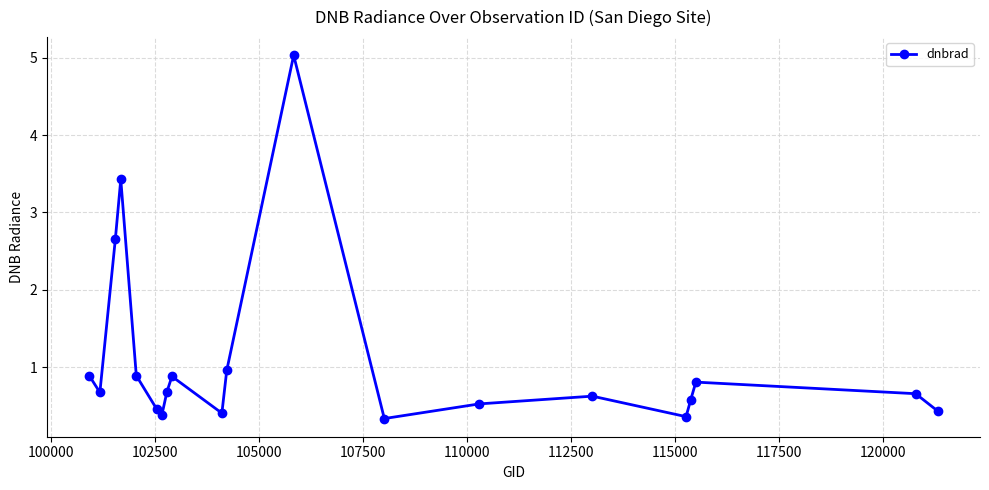

How many points are higher than both their immediate neighbors (excluding endpoints)?

5